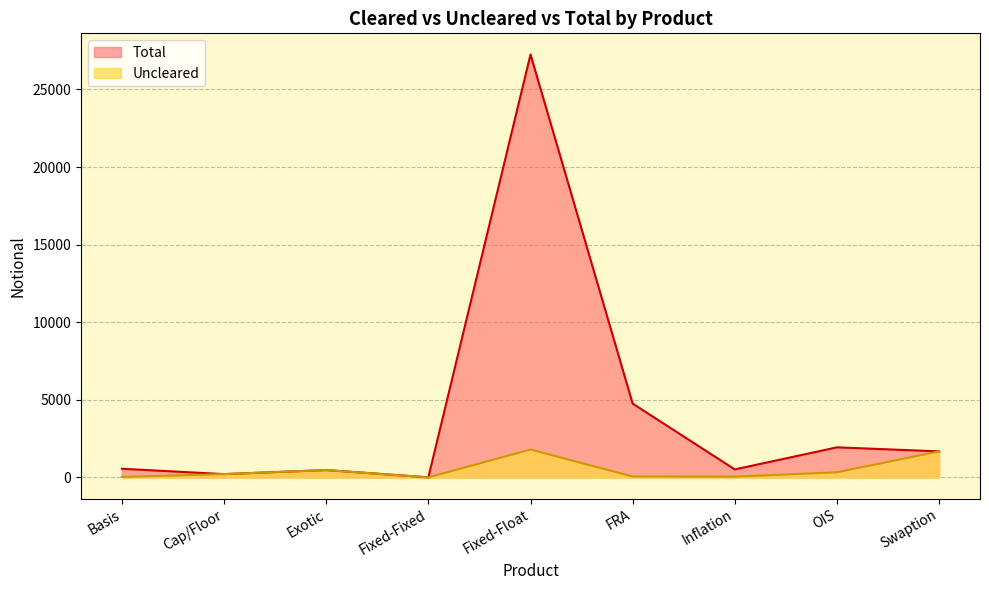

What is the label of the 3rd point from the right?

Inflation